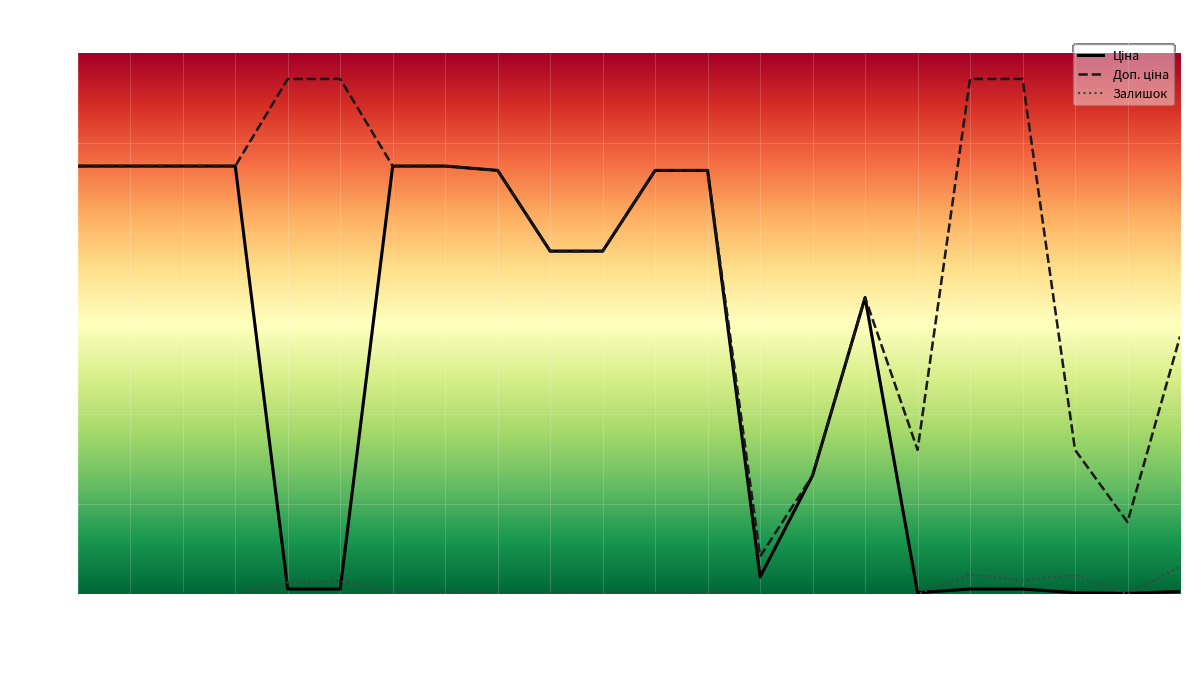

True or false: Залишок has a value of 20.0 at 247052181.

True